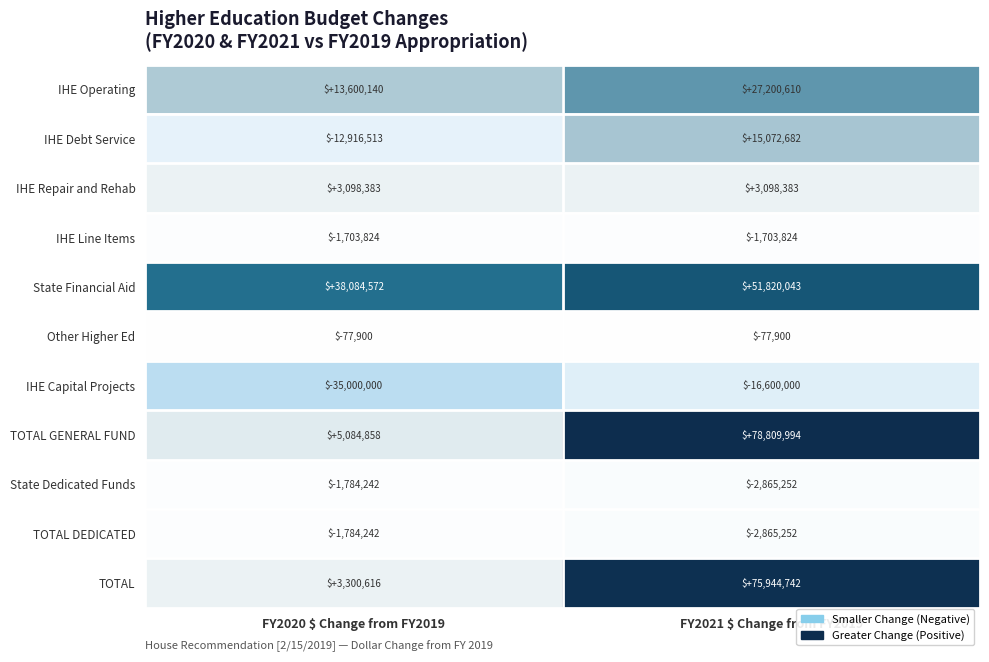

What is the maximum value shown in the chart?

78809994